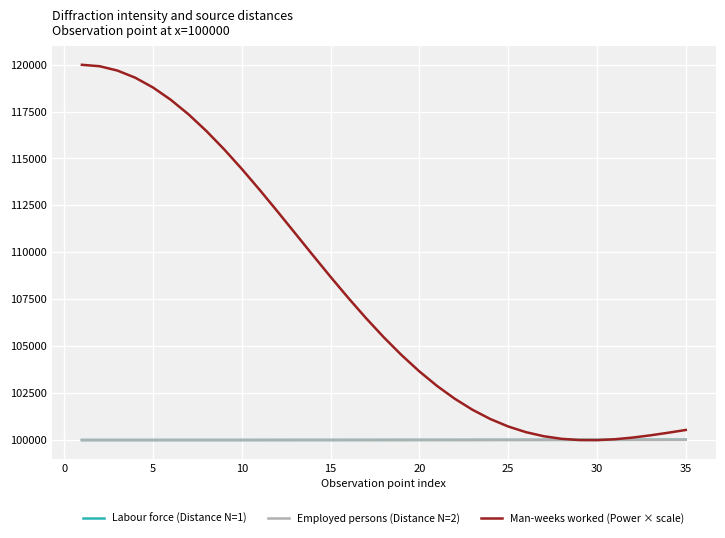

Is this an area chart (filled region under the line)?

No